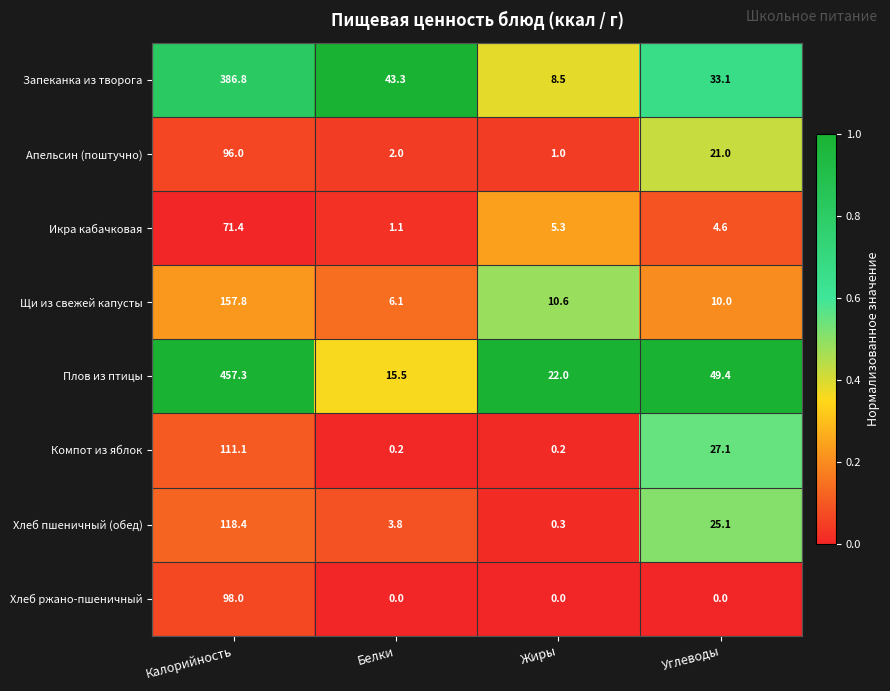

At Калорийность, list the series in order from smallest to largest.

Икра кабачковая, Апельсин (поштучно), Хлеб ржано-пшеничный, Компот из яблок, Хлеб пшеничный (обед), Щи из свежей капусты, Запеканка из творога, Плов из птицы